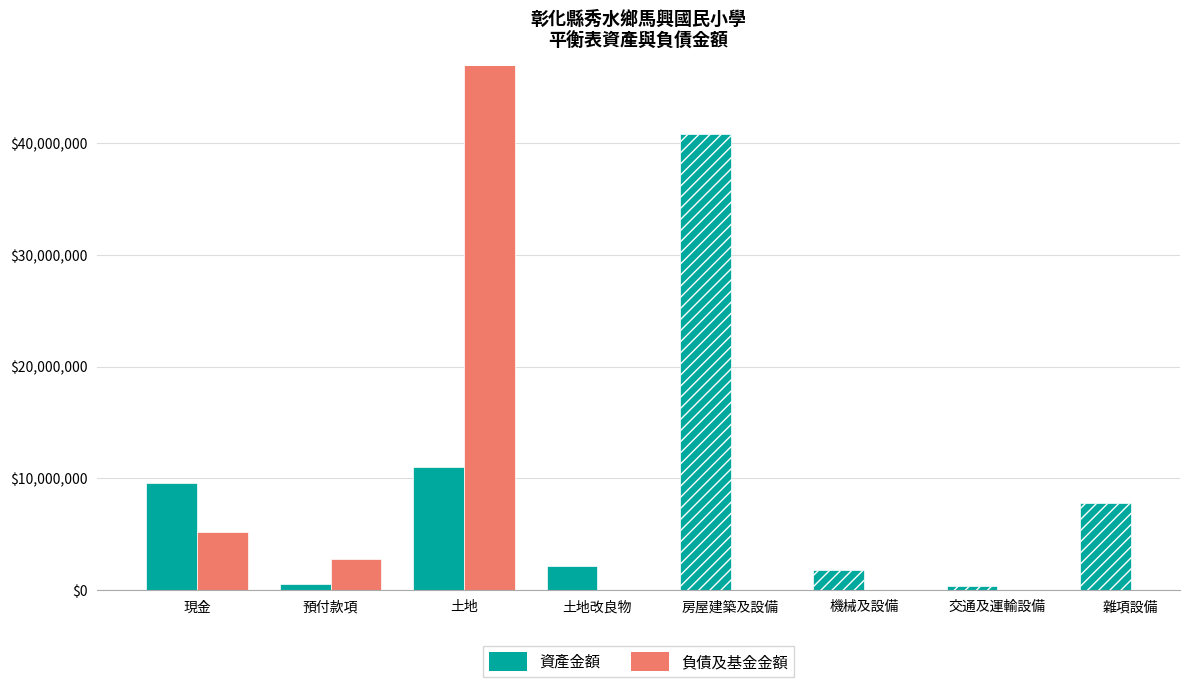

How many categories are shown in the chart?

8